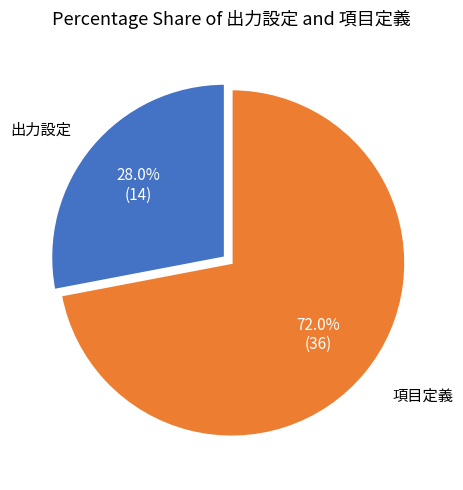

Does any single category account for the majority?

Yes